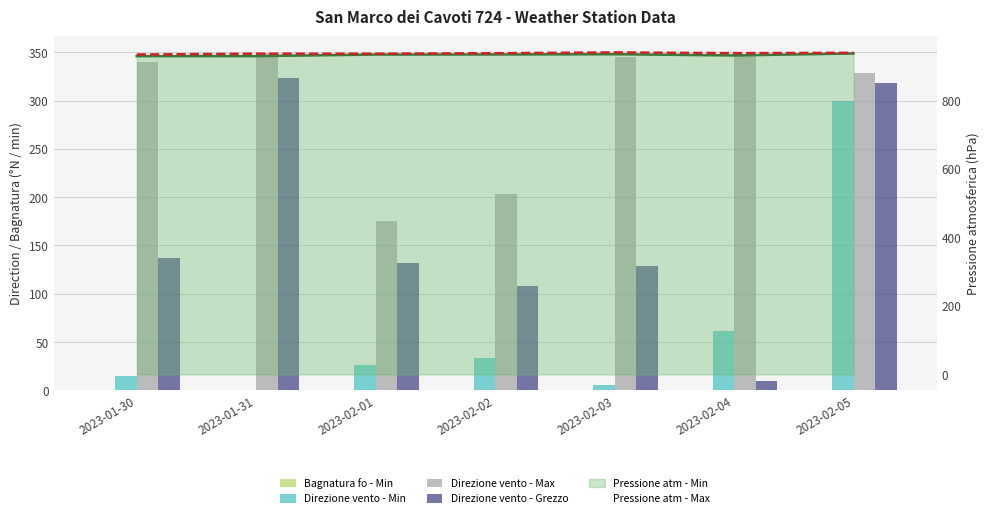

What is the difference between the maximum and second lowest values in the Pressione atm - Min (line) series?

7.7